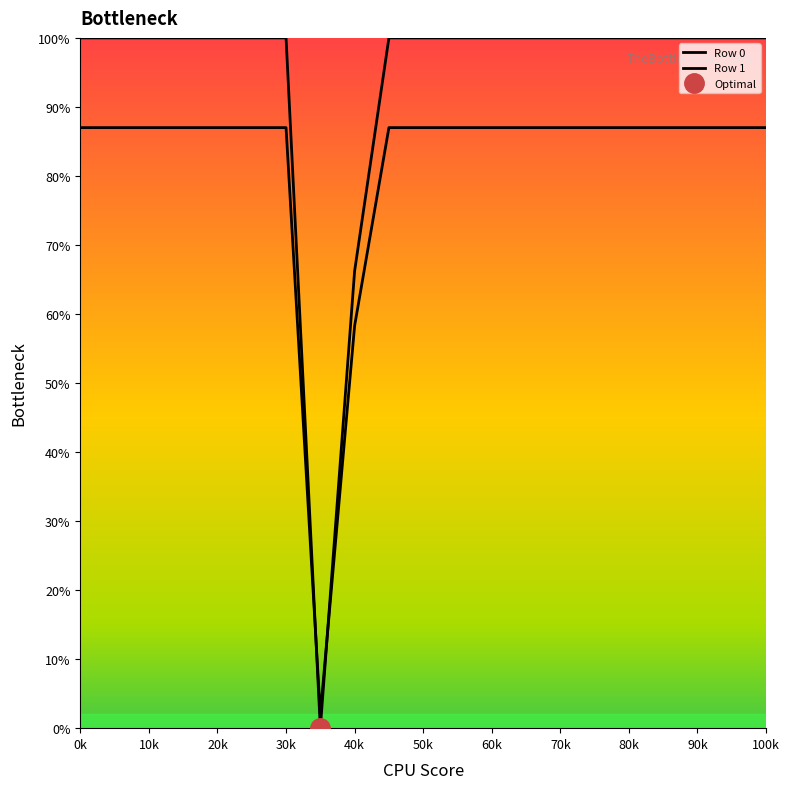

At which category is the sum across all series the highest?

0k